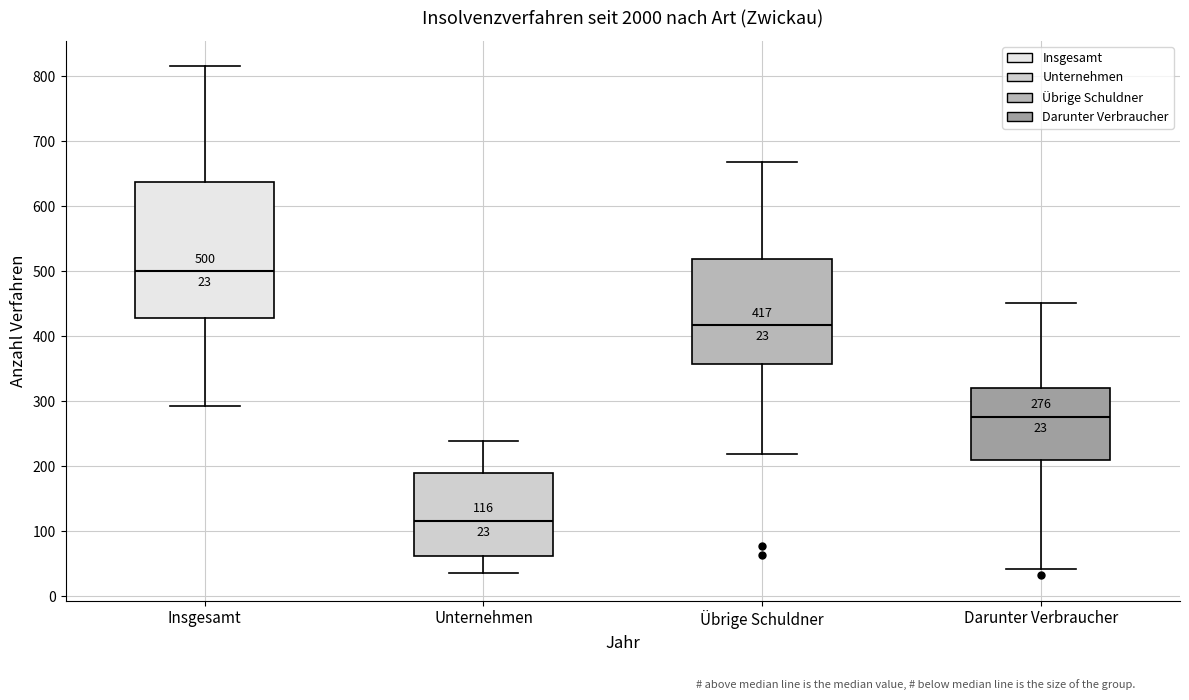

Which box has the lowest median line?

Unternehmen